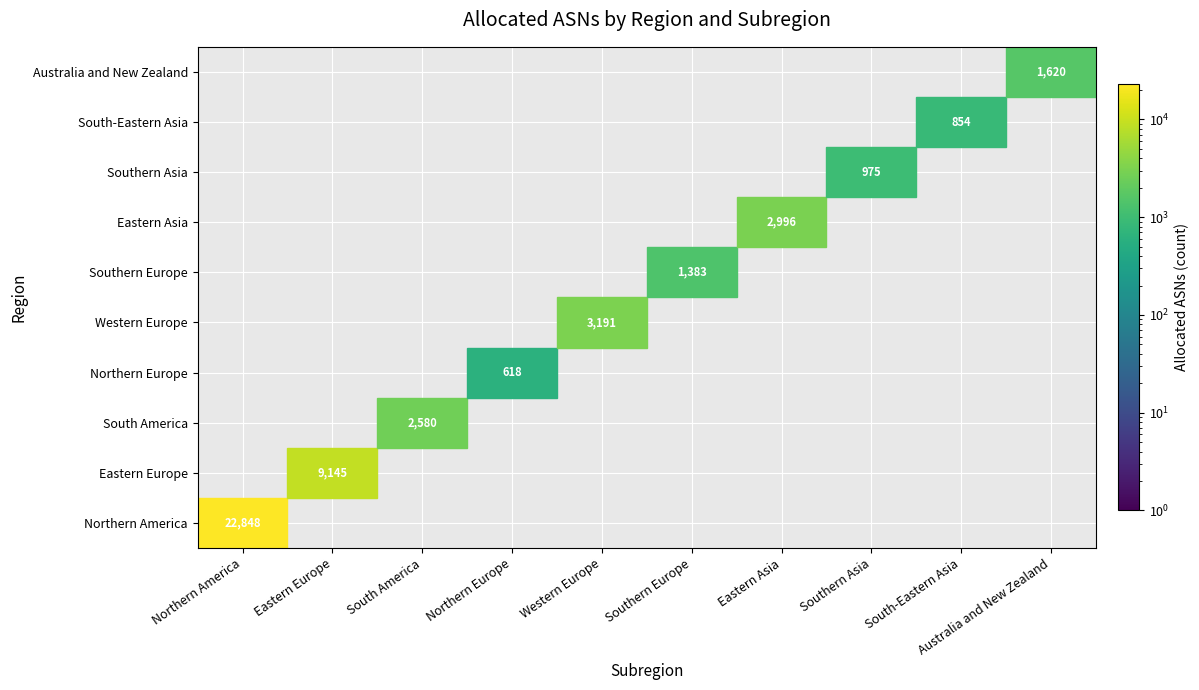

What is the sum of all South-Eastern Asia values?

854